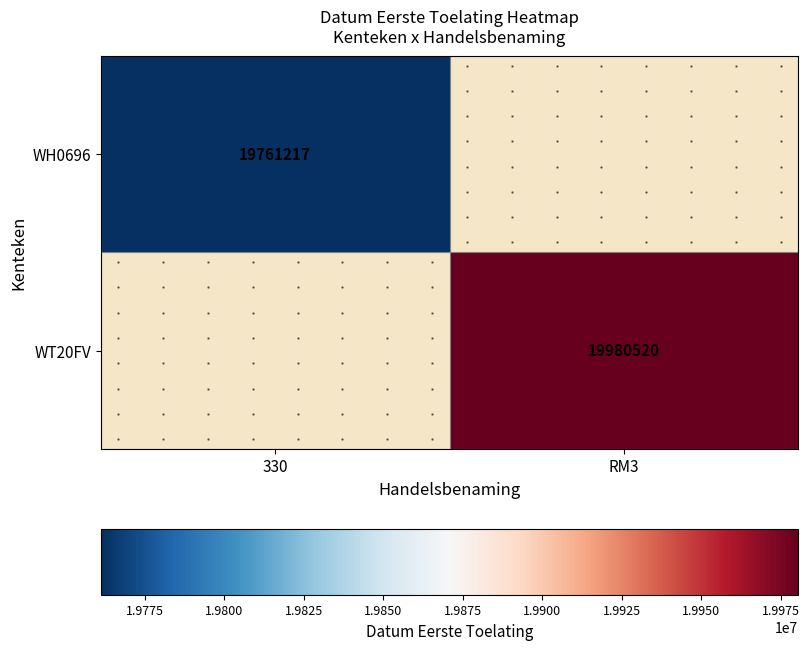

How many data points does each series have?

2